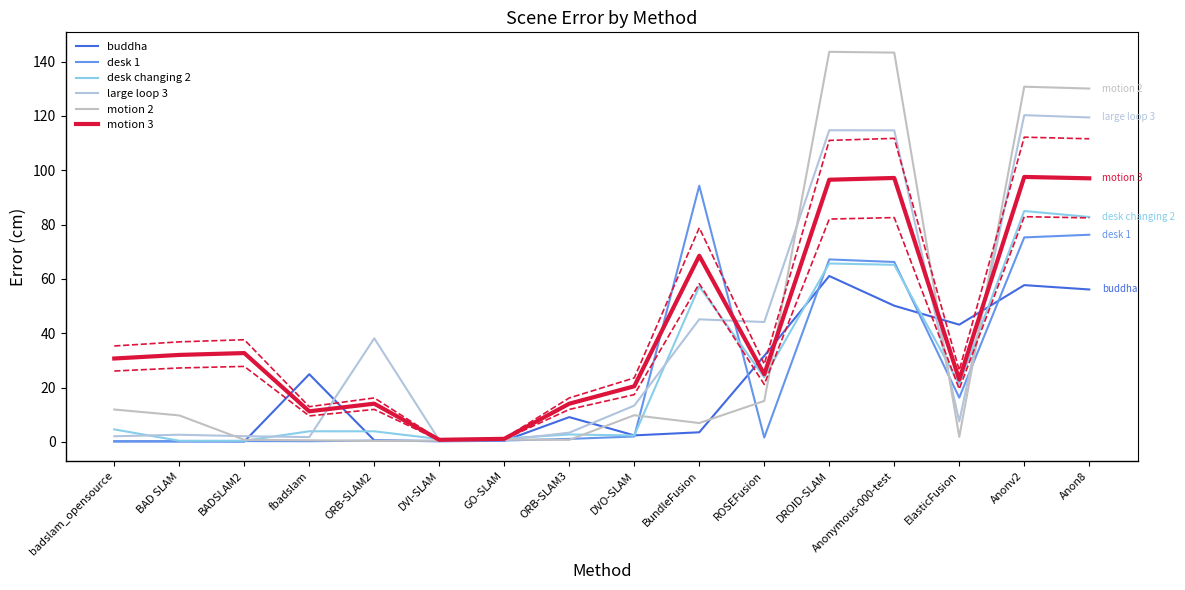

Which series has the widest spread of values?

motion 2